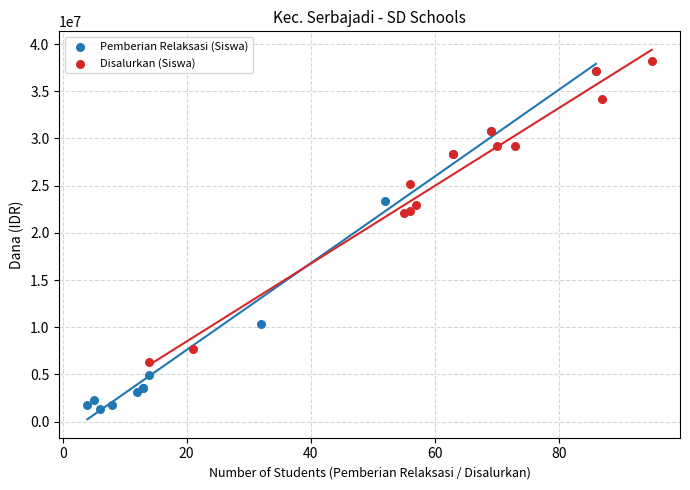

Which series contains the lowest Y value?

Pemberian Relaksasi (Siswa)